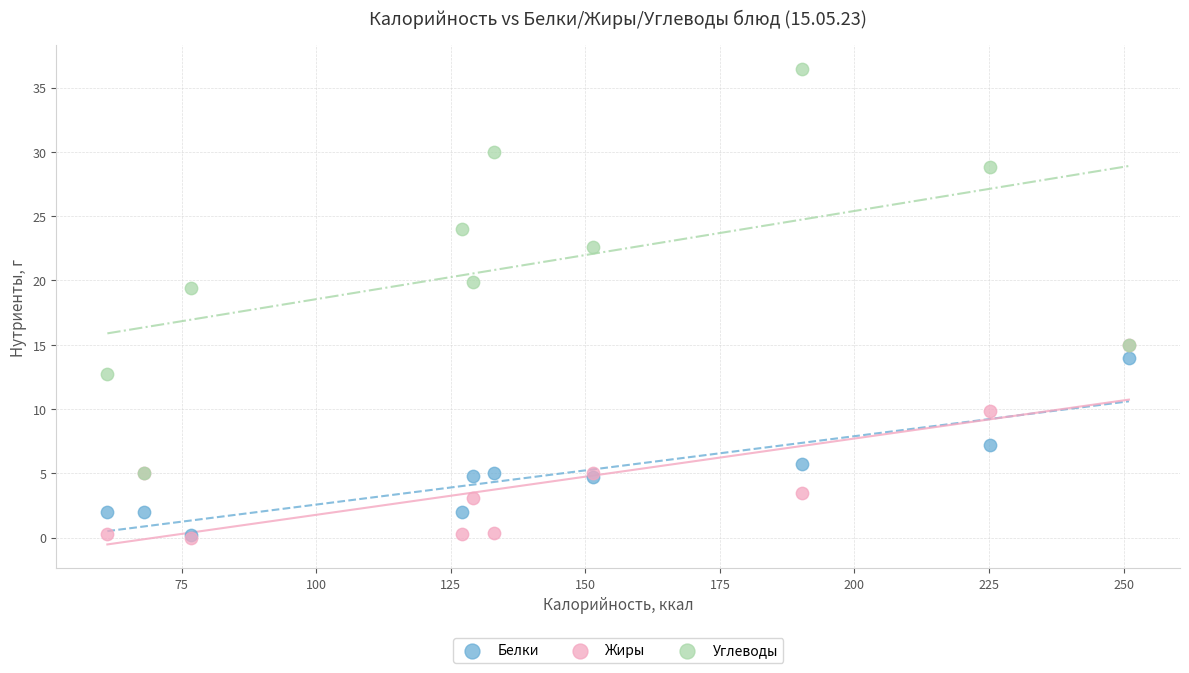

Across all series, what Y value is closest to 18?

19.4